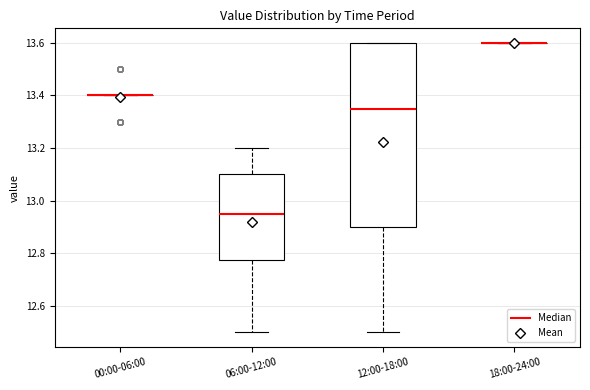

Reading left to right, transcribe this box plot: for each box, give where its median line is, the range the box spans, and where its two whiskers end, as read against the y-axis. The values are not printed on the chart, so give them approximately, as read against the axis.

00:00-06:00: box collapsed to a line at 13.40, whiskers 13.40 to 13.40
06:00-12:00: median 12.96, box 12.78 to 13.10, whiskers 12.50 to 13.20
12:00-18:00: median 13.36, box 12.90 to 13.60, whiskers 12.50 to 13.60
18:00-24:00: box collapsed to a line at 13.60, whiskers 13.60 to 13.60